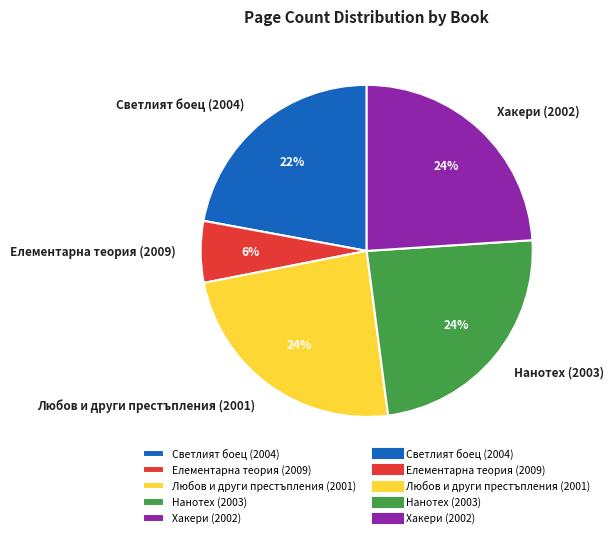

How many segments does this pie chart have?

5